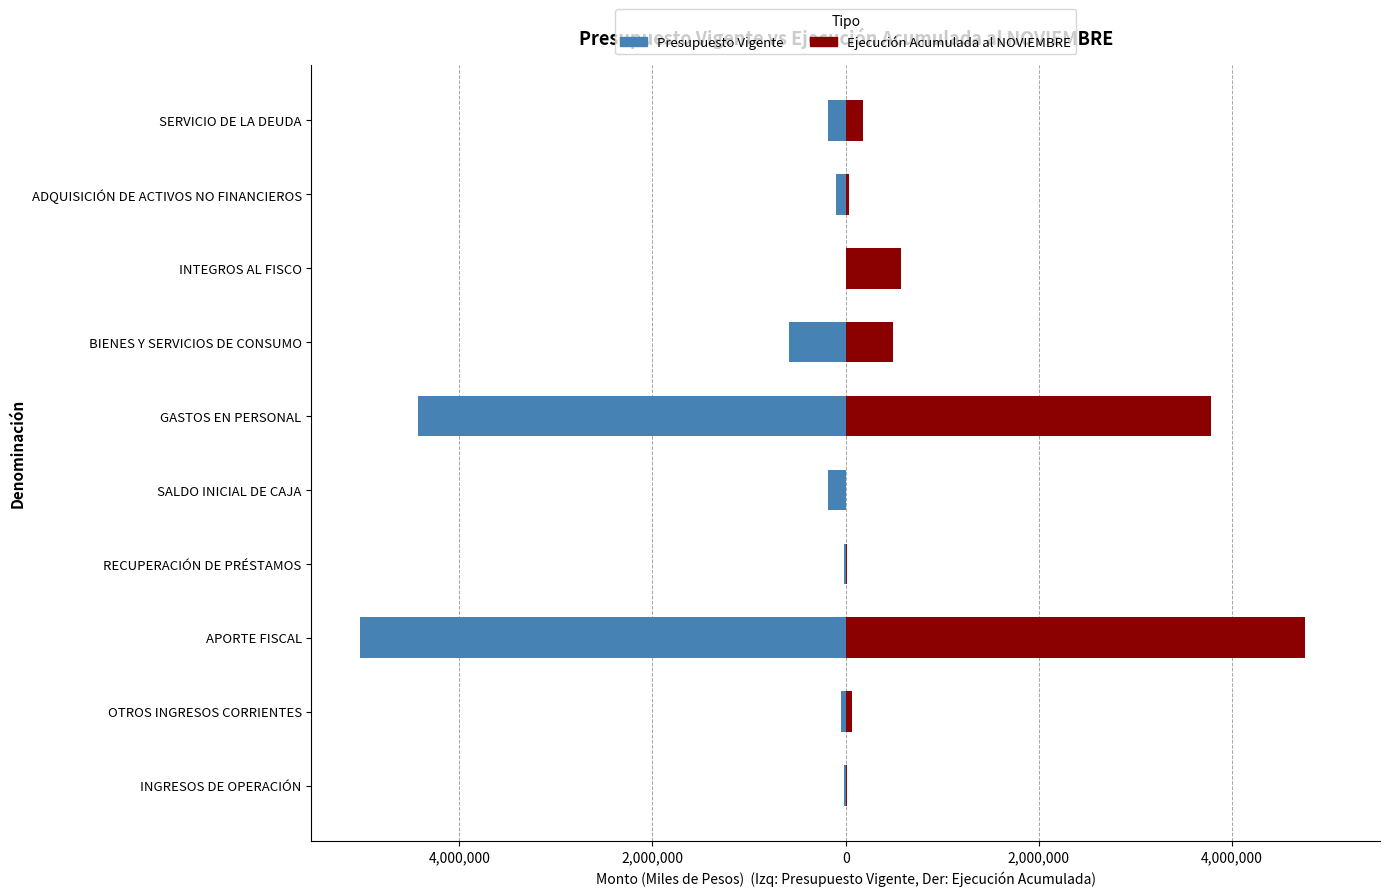

What is the minimum value shown in the chart?

-5027629